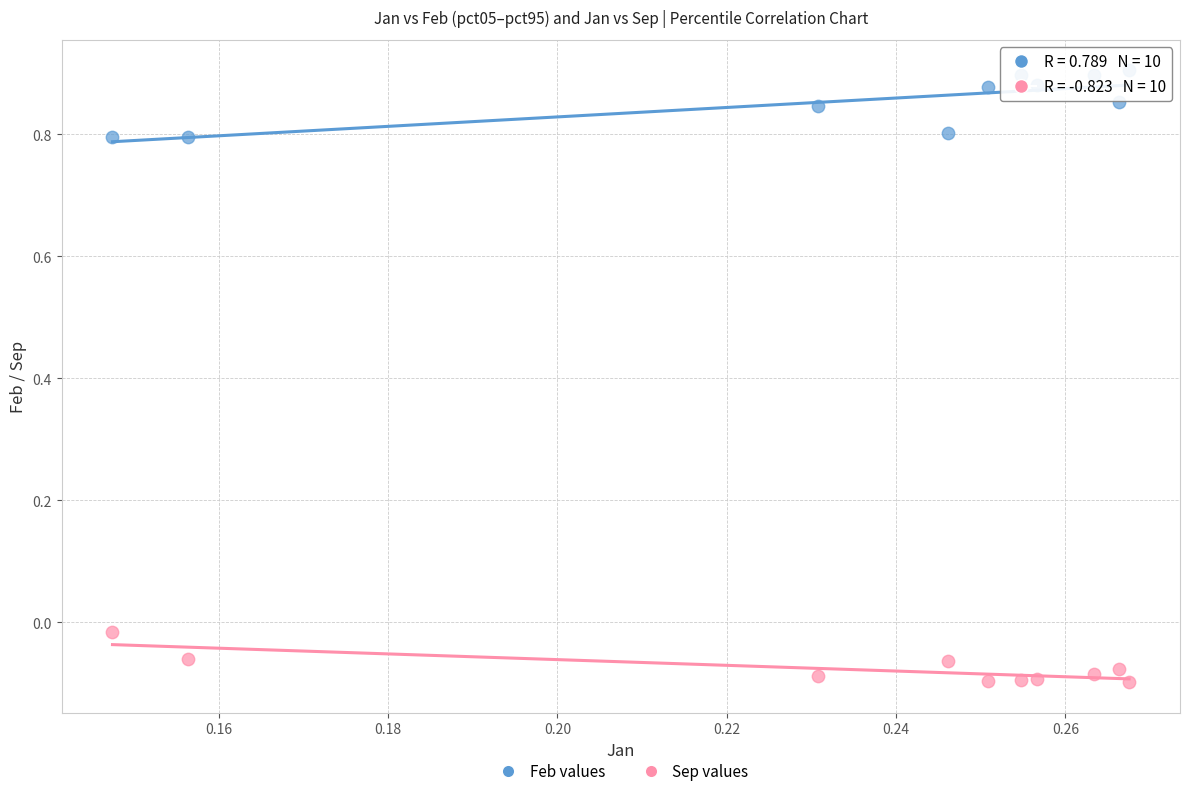

Which series contains the highest Y value?

Feb values